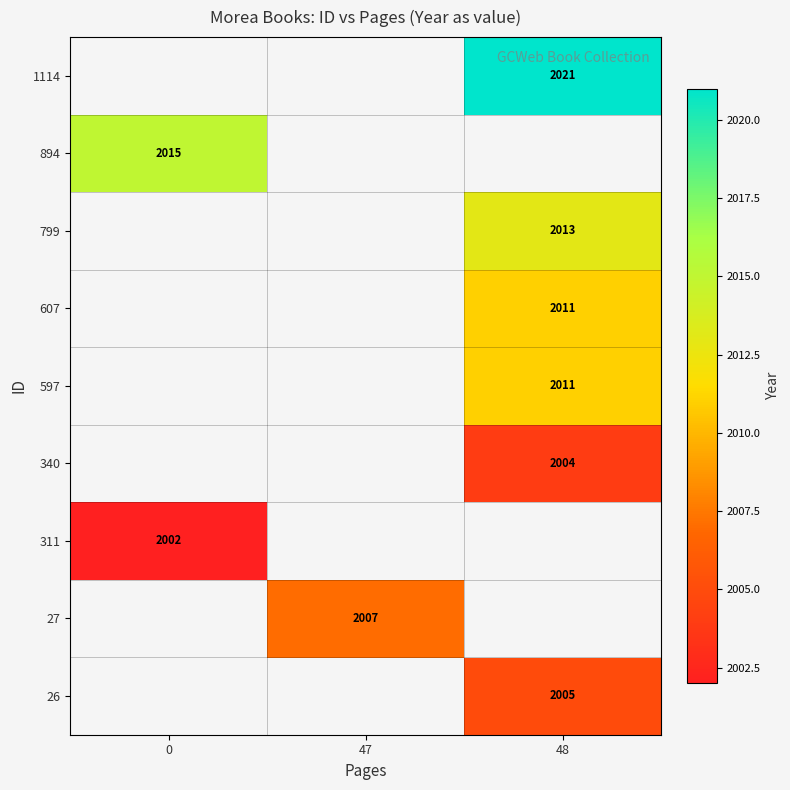

The 799 series shows 2013 at 48. True or false?

True